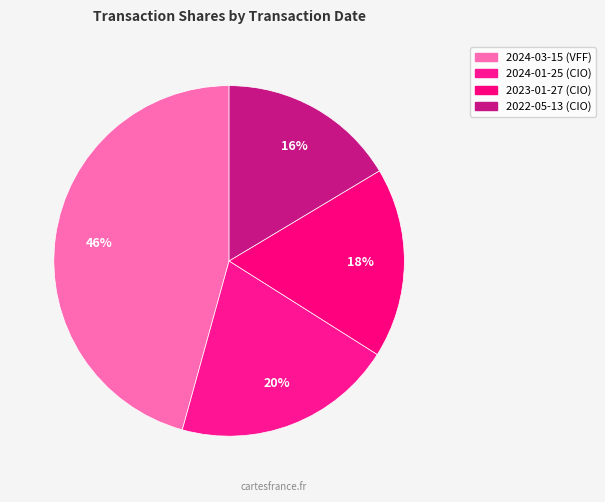

Count the number of slices in the pie.

4